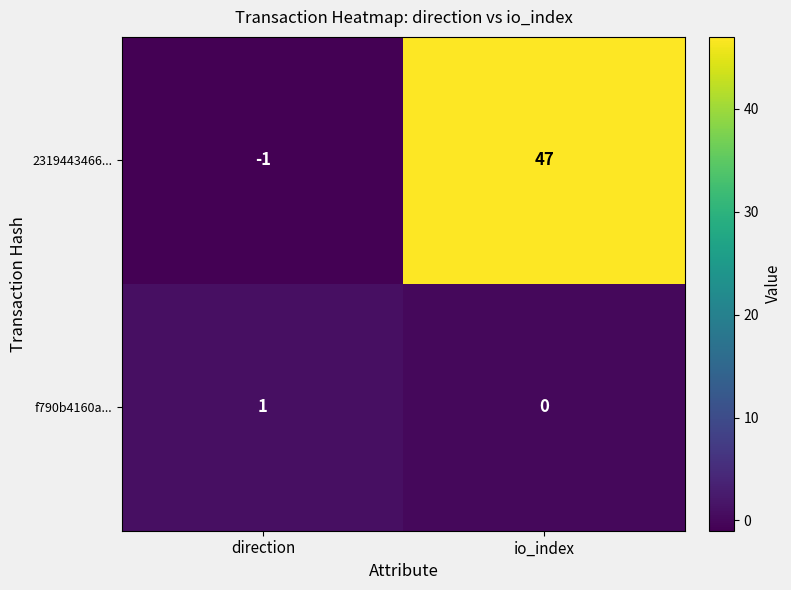

What is the smallest value displayed?

-1